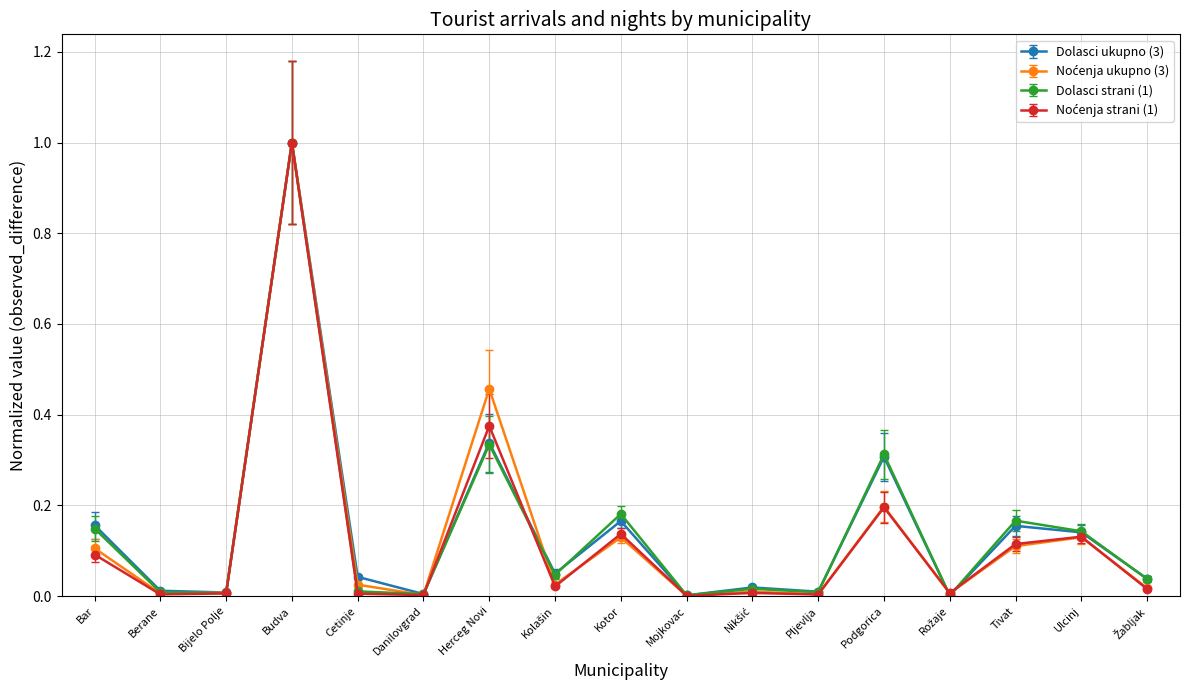

What is the maximum value shown in the chart?

1.0